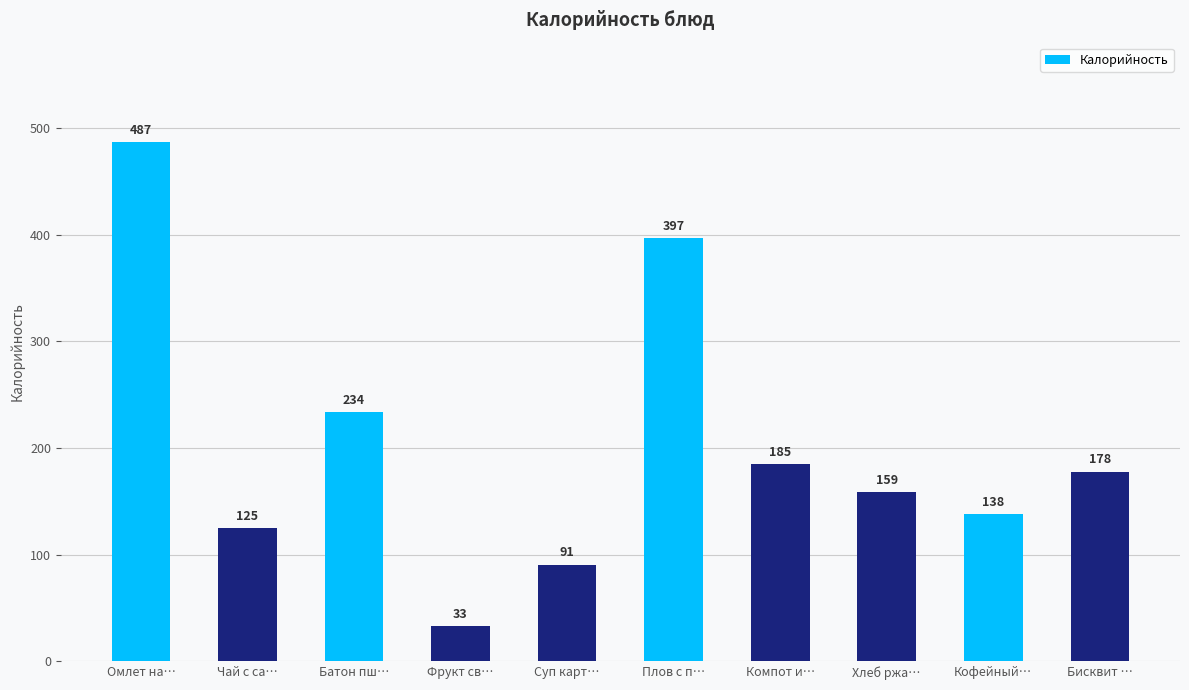

What is the sum of the values at Кофейный… and Плов с п…?

535.0